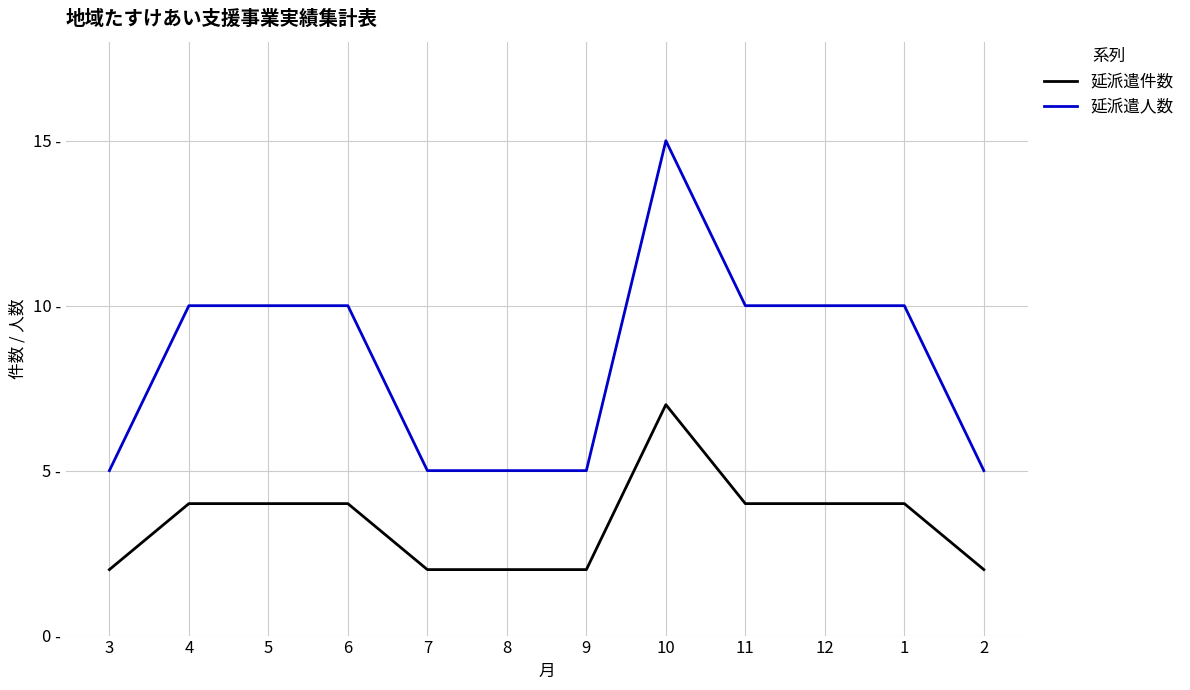

Is this an area chart (filled region under the line)?

No